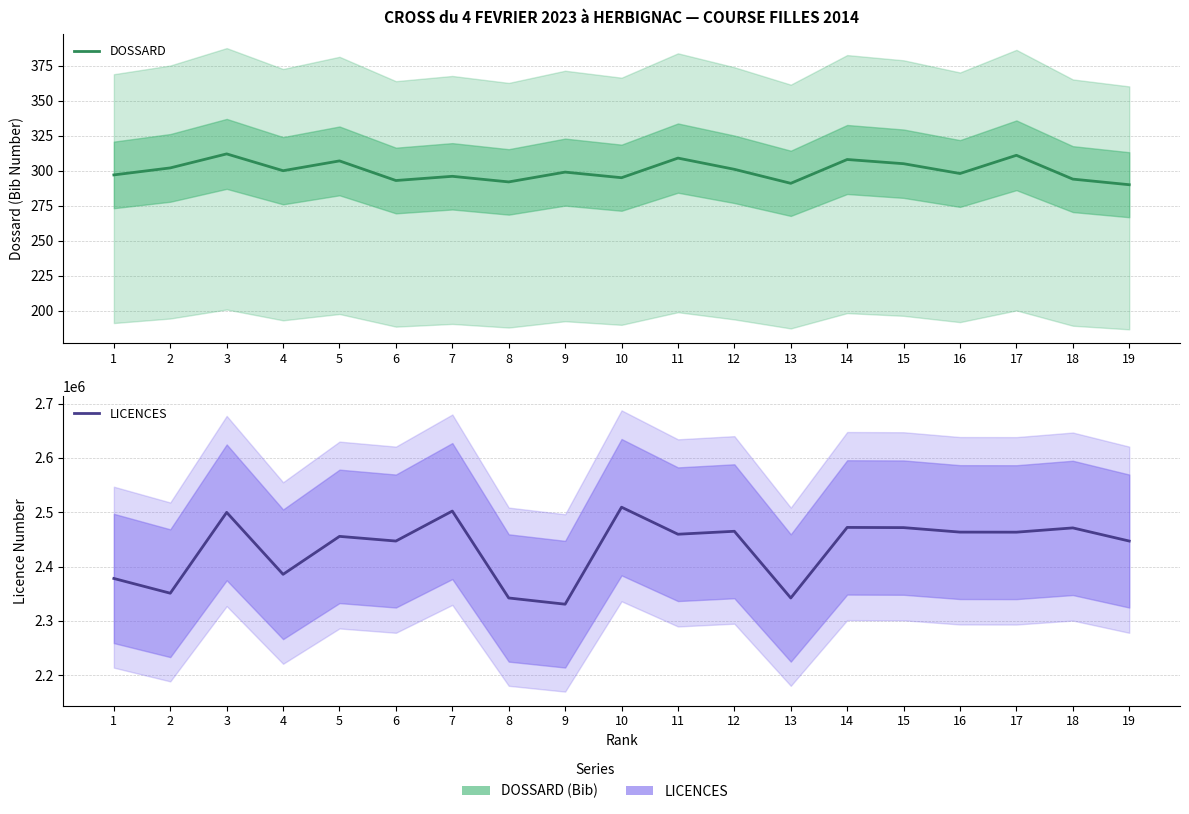

True or false: LICENCES and DOSSARD cross at least once.

False